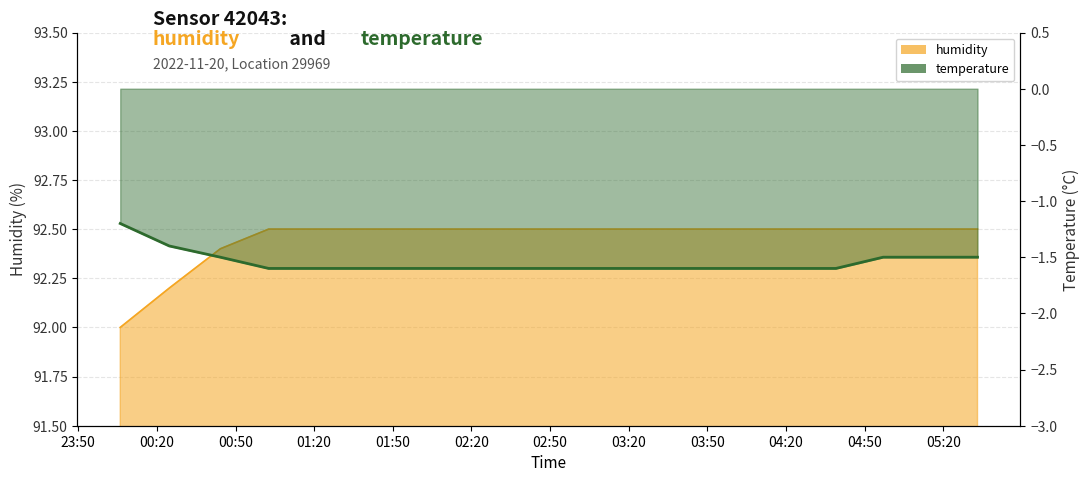

Between 05:00 and 01:00, which is larger?

05:00